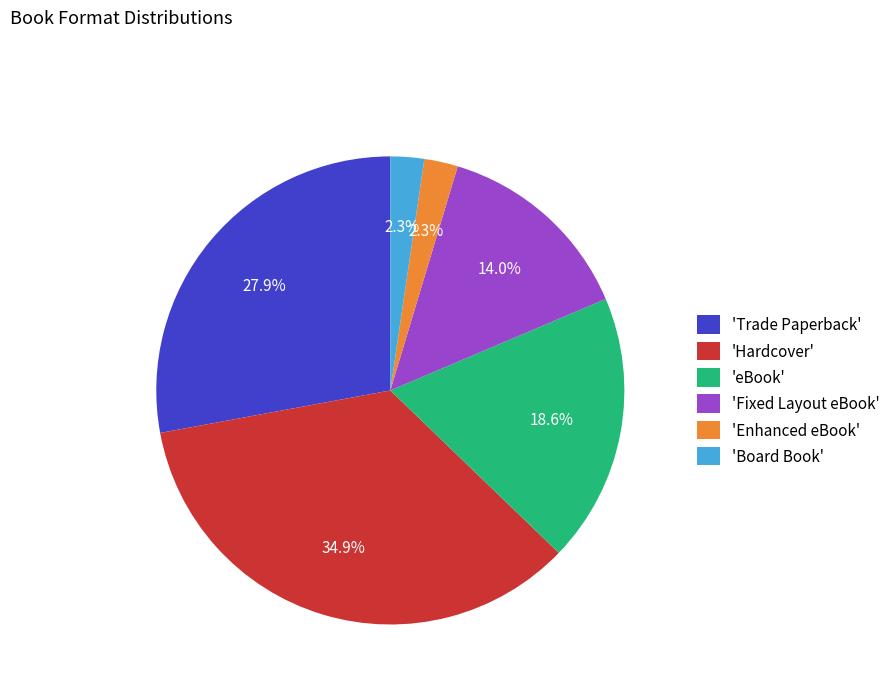

Which category has the biggest portion of the pie?

'Hardcover'